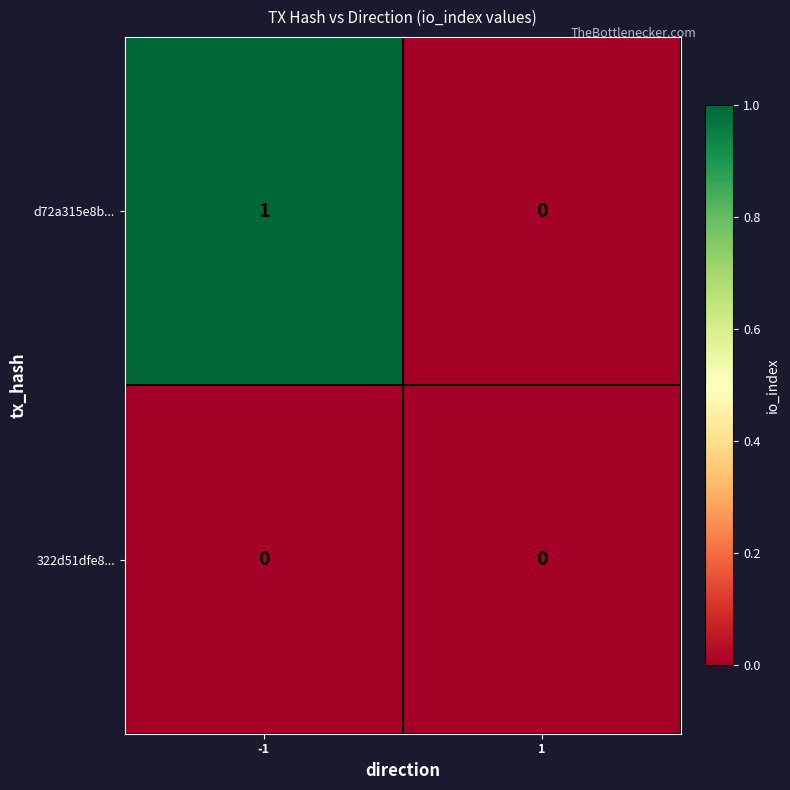

List the series in order of their overall mean, highest first.

d72a315e8b..., 322d51dfe8...